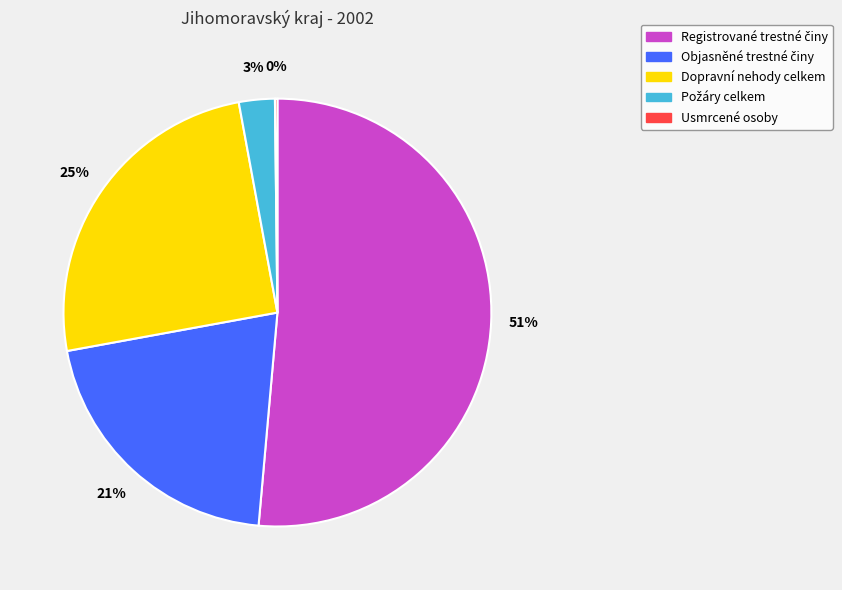

What percentage is the Dopravní nehody celkem slice, to the nearest percent?

25%